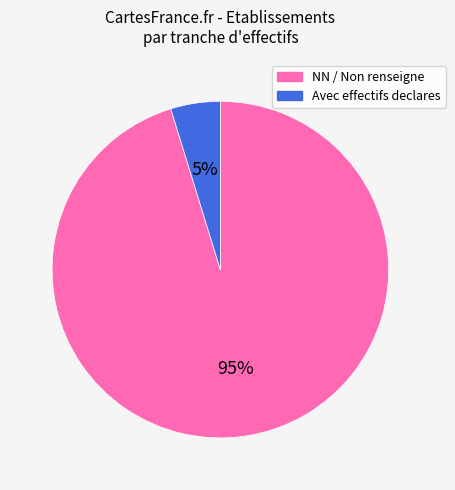

To the nearest percent, what is the average slice percentage?

50%